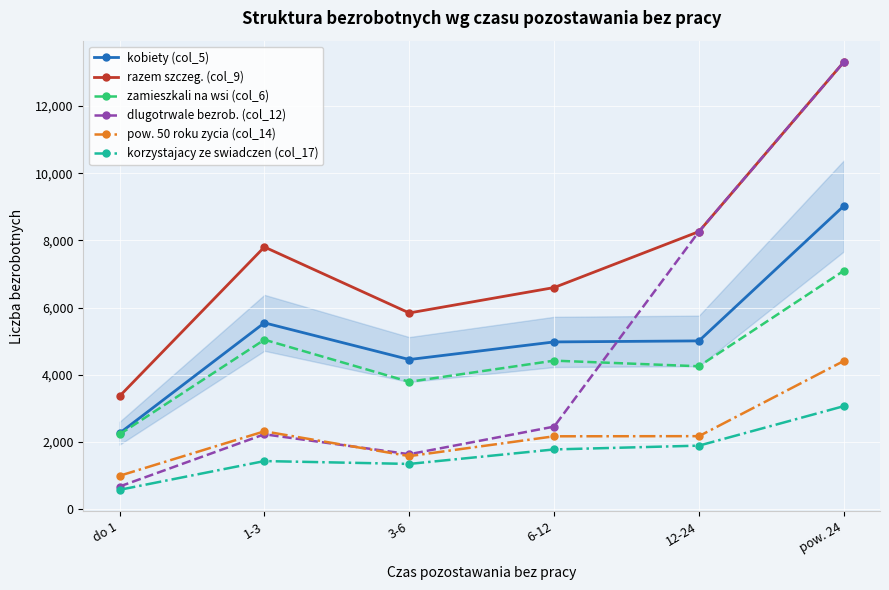

What is the total value across all series at 1-3?

24392